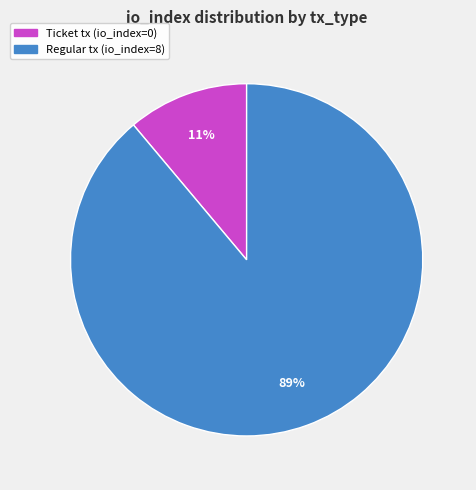

Rank the categories by value from highest to lowest.

Regular tx (io_index=8), Ticket tx (io_index=0)